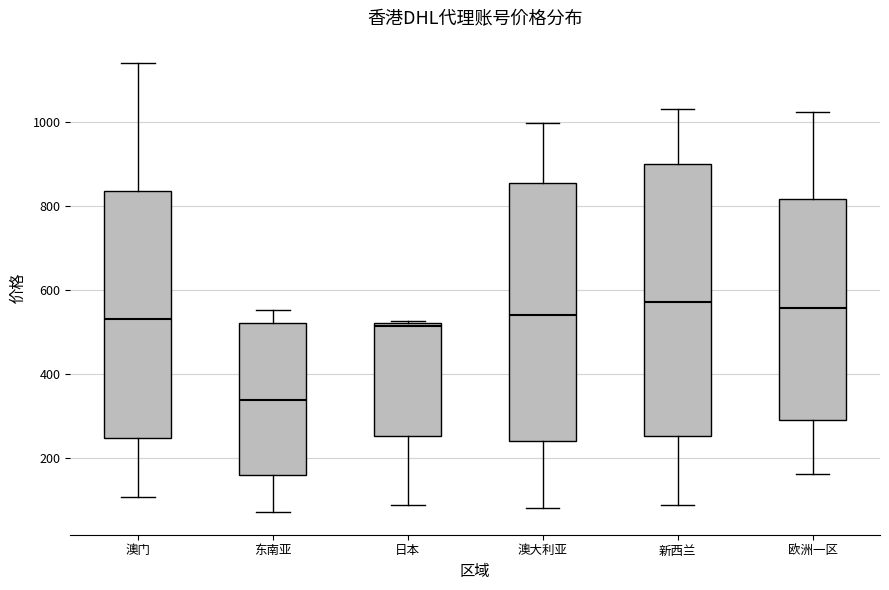

Reading left to right, transcribe this box plot: for each box, give where its median line is, the range the box spans, and where its two whiskers end, as read against the y-axis. The values are not printed on the chart, so give them approximately, as read against the axis.

澳门: median 540, box 240 to 840, whiskers 100 to 1140
东南亚: median 340, box 160 to 520, whiskers 80 to 560
日本: median 520 (just below the box's upper edge), box 260 to 520, whiskers 80 to 520 (just above the box's upper edge)
澳大利亚: median 540, box 240 to 860, whiskers 80 to 1000
新西兰: median 580, box 260 to 900, whiskers 80 to 1040
欧洲一区: median 560, box 280 to 820, whiskers 160 to 1020